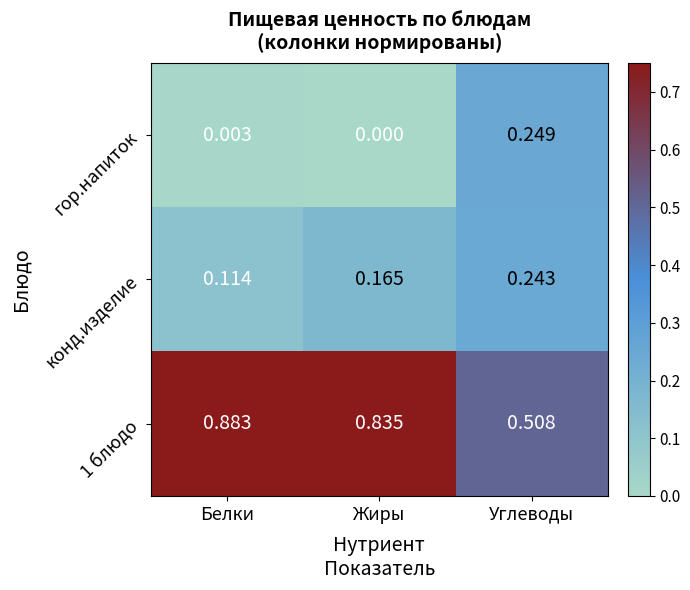

Which category has the lowest value across all series?

Жиры